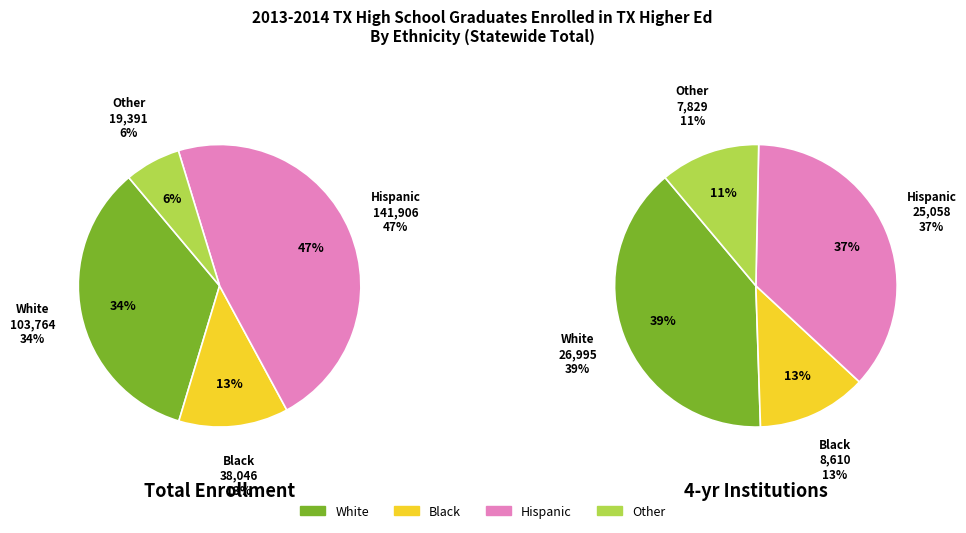

What percentage is the Black slice, to the nearest percent?

13%